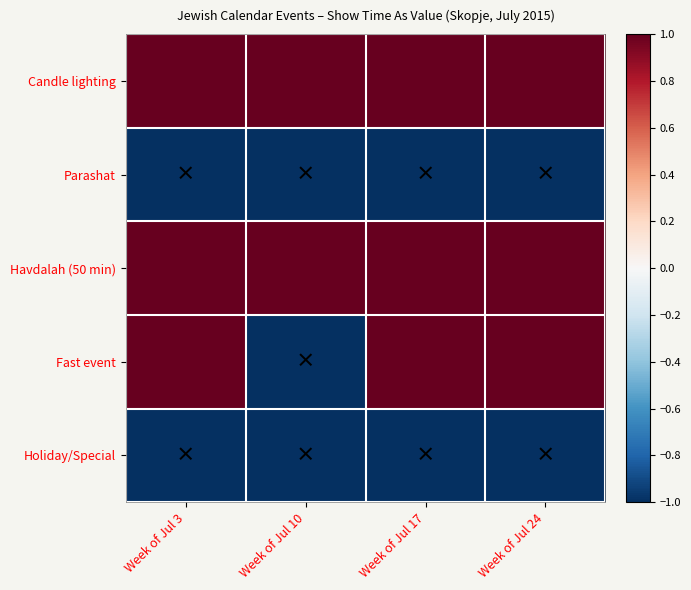

At Week of Jul 17, list the series in order from smallest to largest.

Parashat, Holiday/Special, Candle lighting, Havdalah (50 min), Fast event